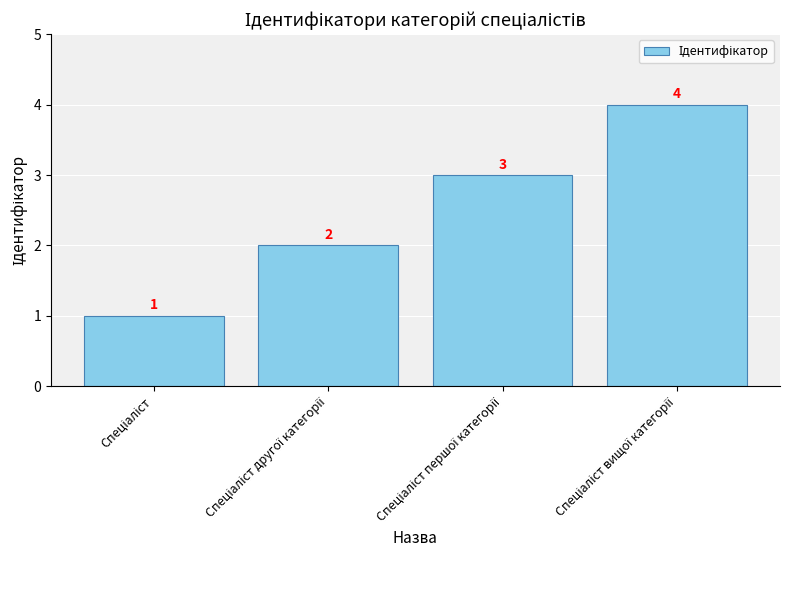

What is the maximum value shown in the chart?

4